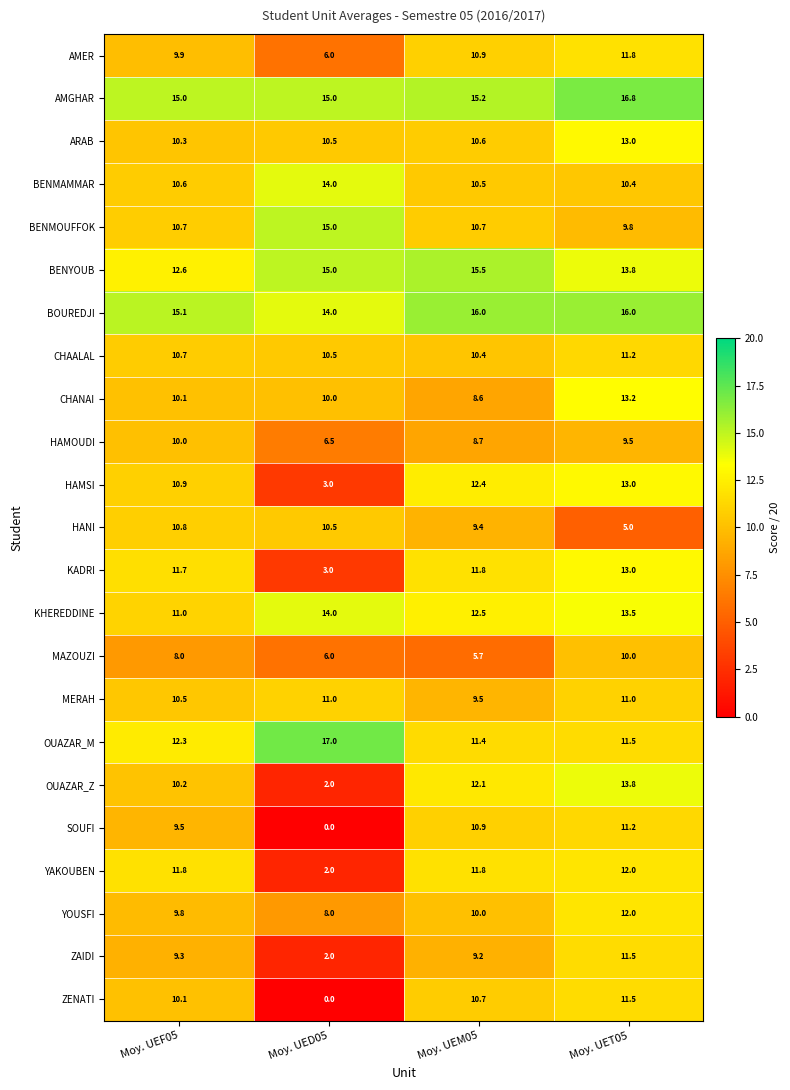

What is the difference between the BENYOUB values at Moy. UEM05 and Moy. UET05?

1.7